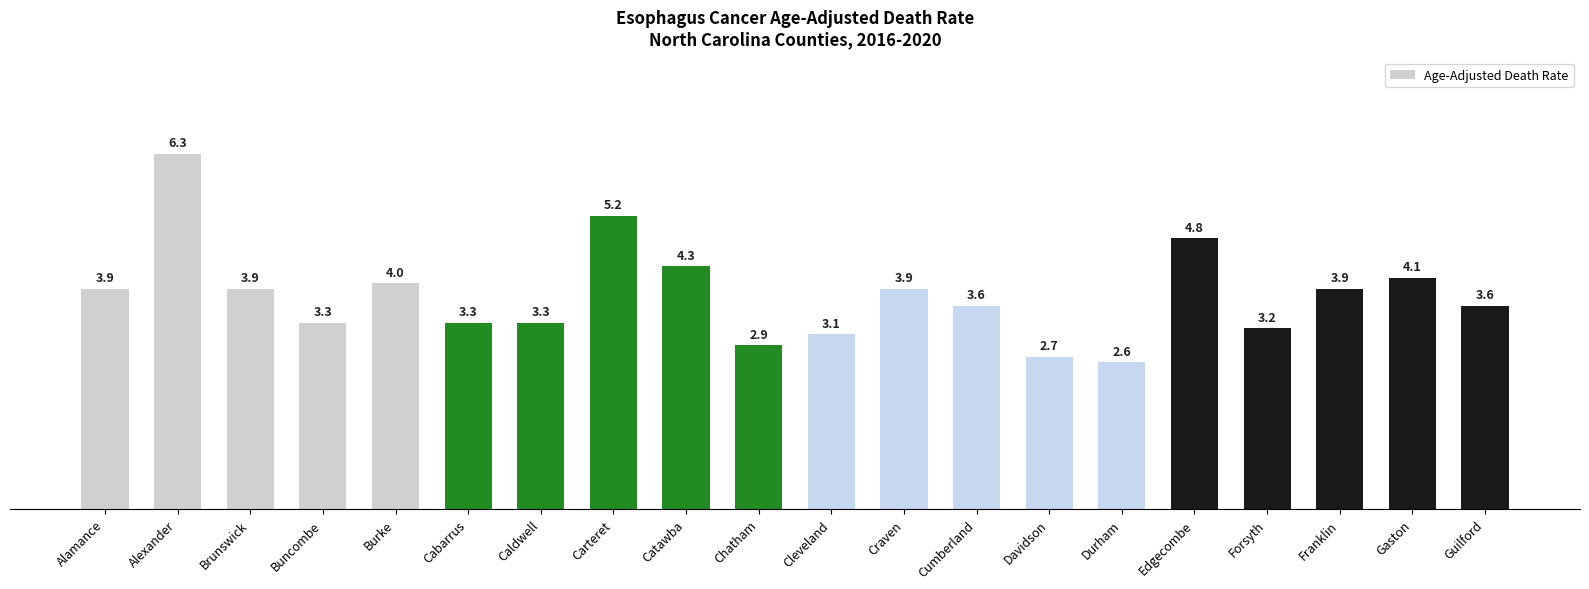

Count the number of values greater than 3.

17